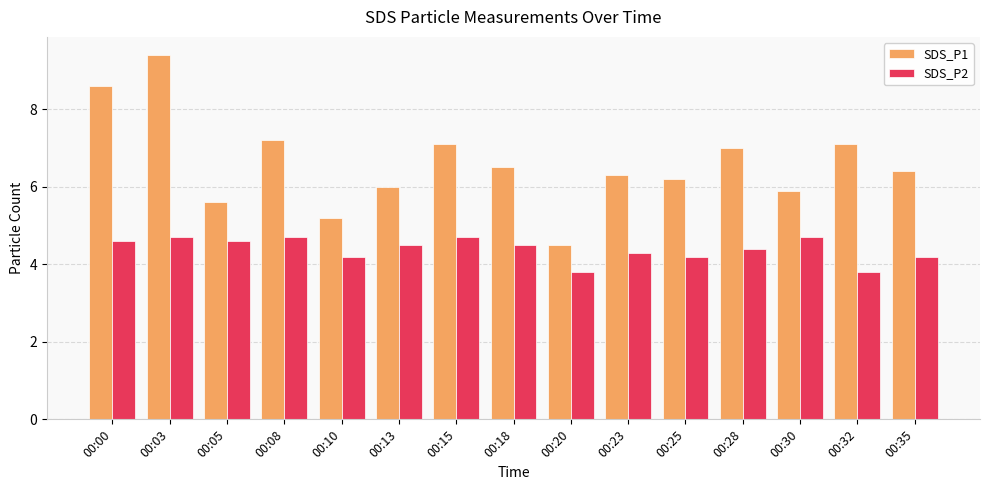

Is it true that SDS_P2 equals 4.6 at 00:00?

True